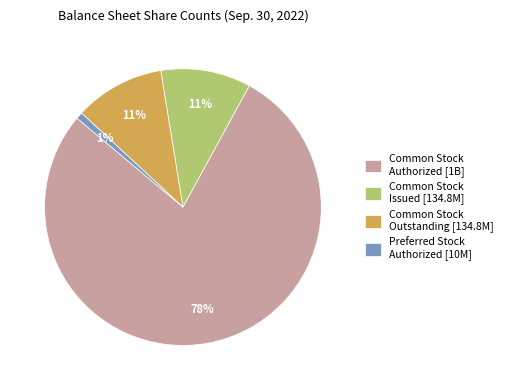

Which has a higher value, Common Stock Authorized [1B] or Preferred Stock Authorized [10M]?

Common Stock Authorized [1B]